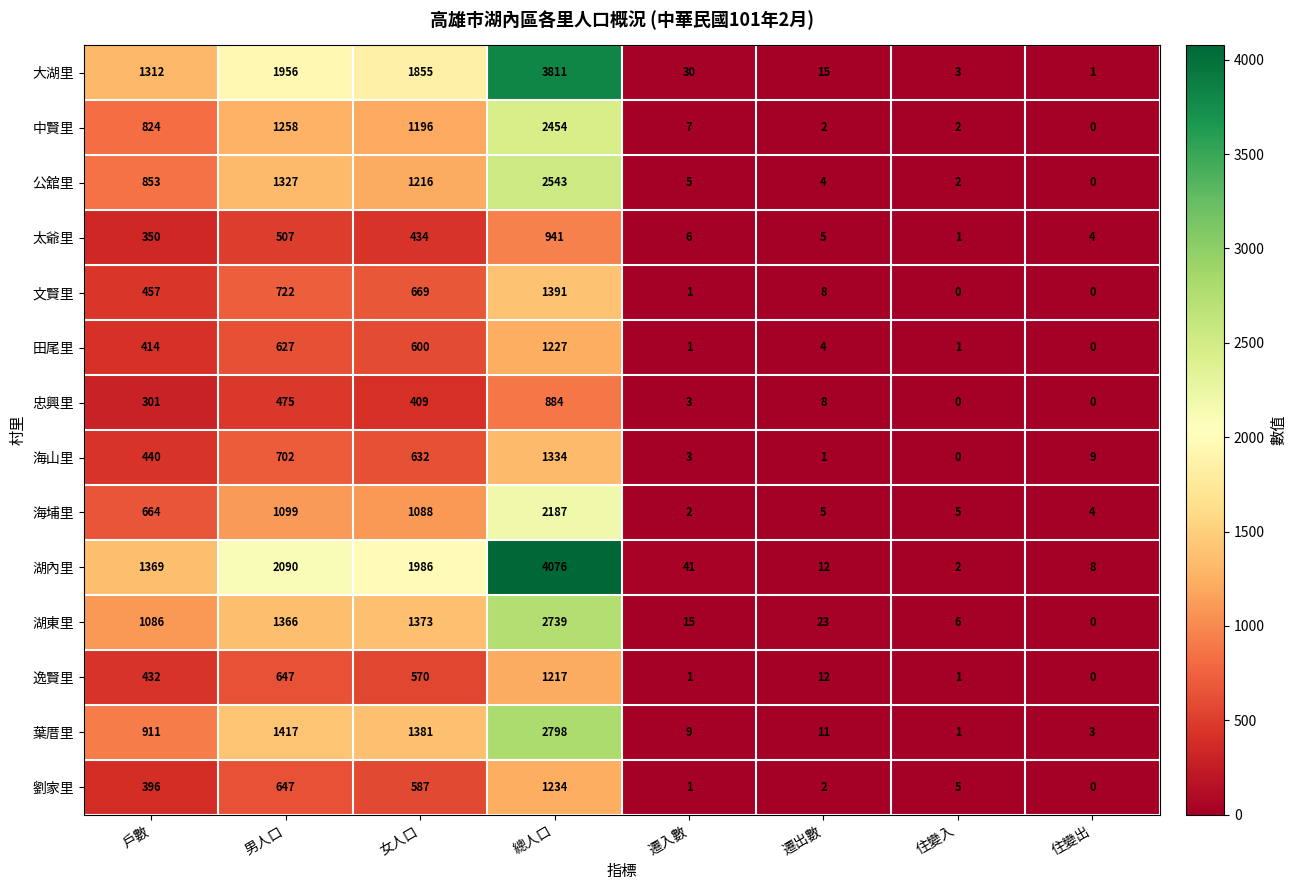

Which series has the widest spread of values?

湖內里